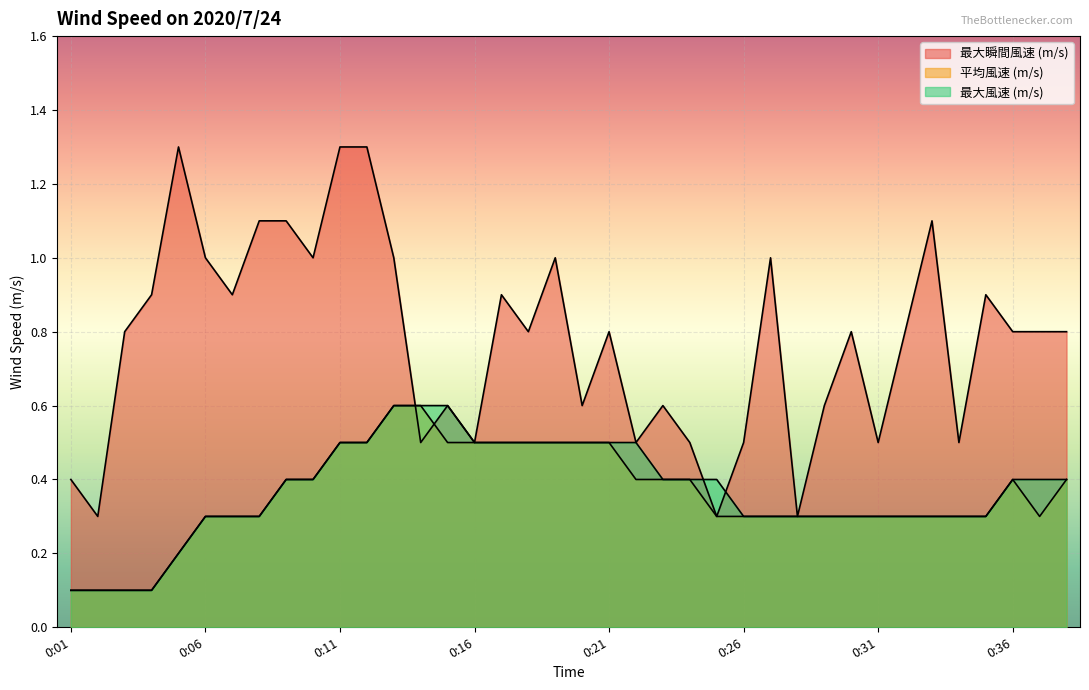

Between 0:17 and 0:32, which is larger?

0:17